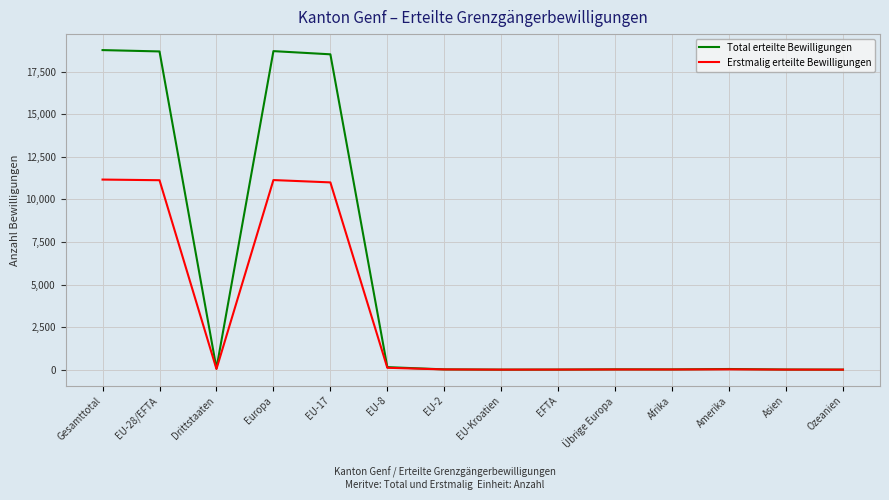

Where is the first local minimum for Total erteilte Bewilligungen?

Drittstaaten